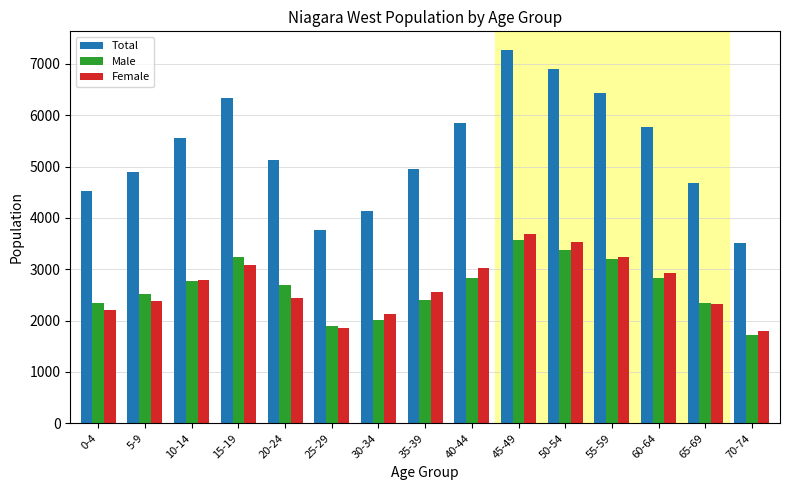

At which label does Female reach its peak?

45-49